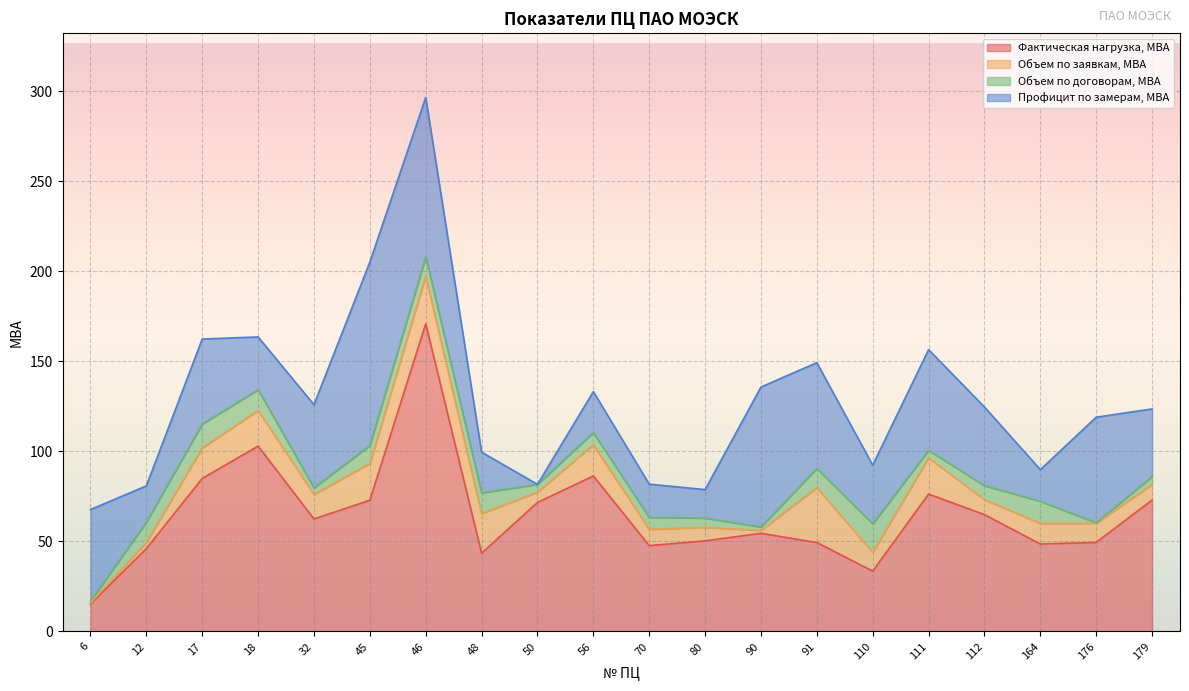

What is the value of the Объем по заявкам, МВА point at the 18th from the left?

11.4